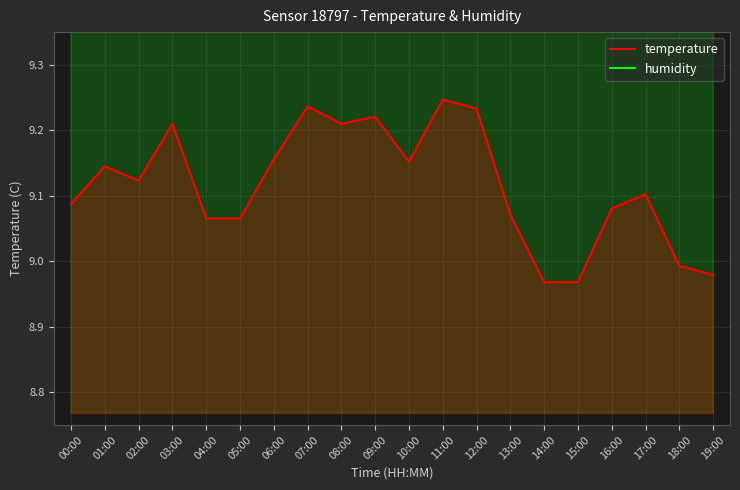

Rank the series by their average value, from highest to lowest.

humidity, temperature